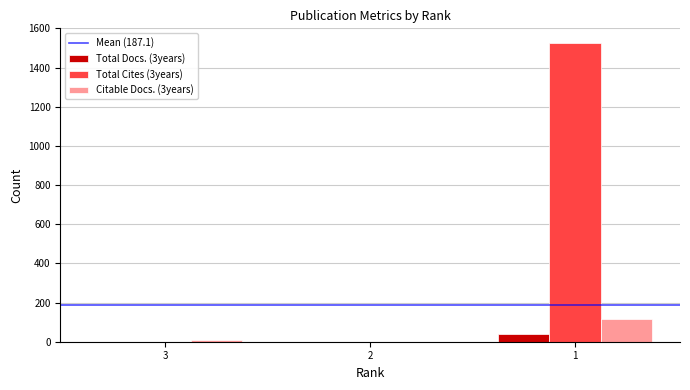

What is the greatest value displayed?

1524